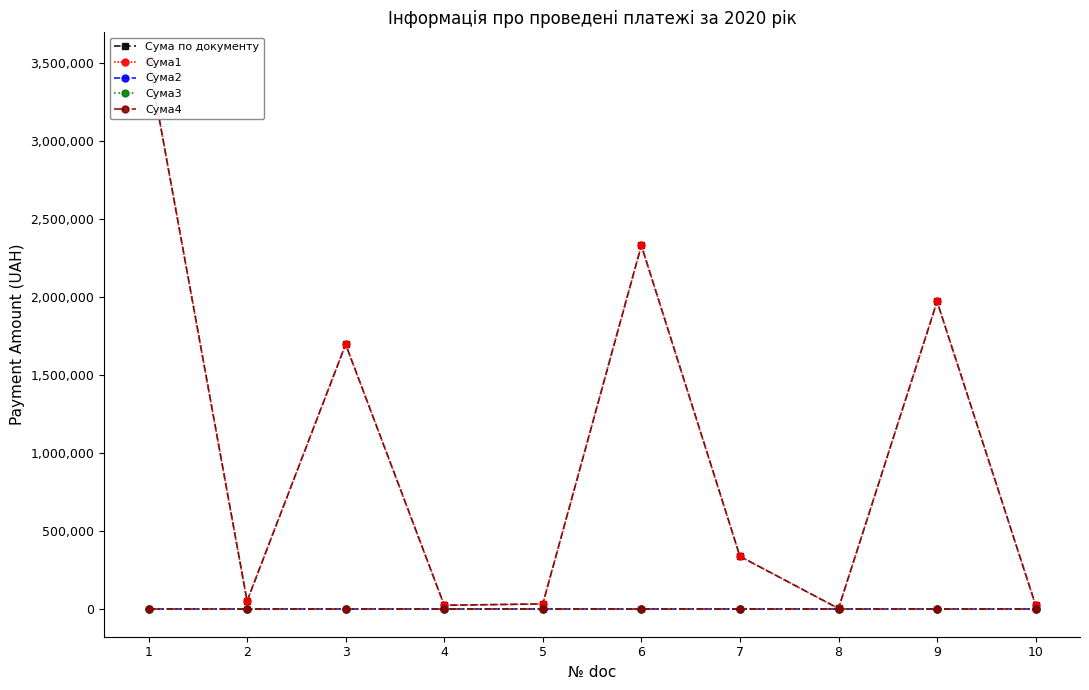

Which series has the largest range (max minus min)?

Сума по документу